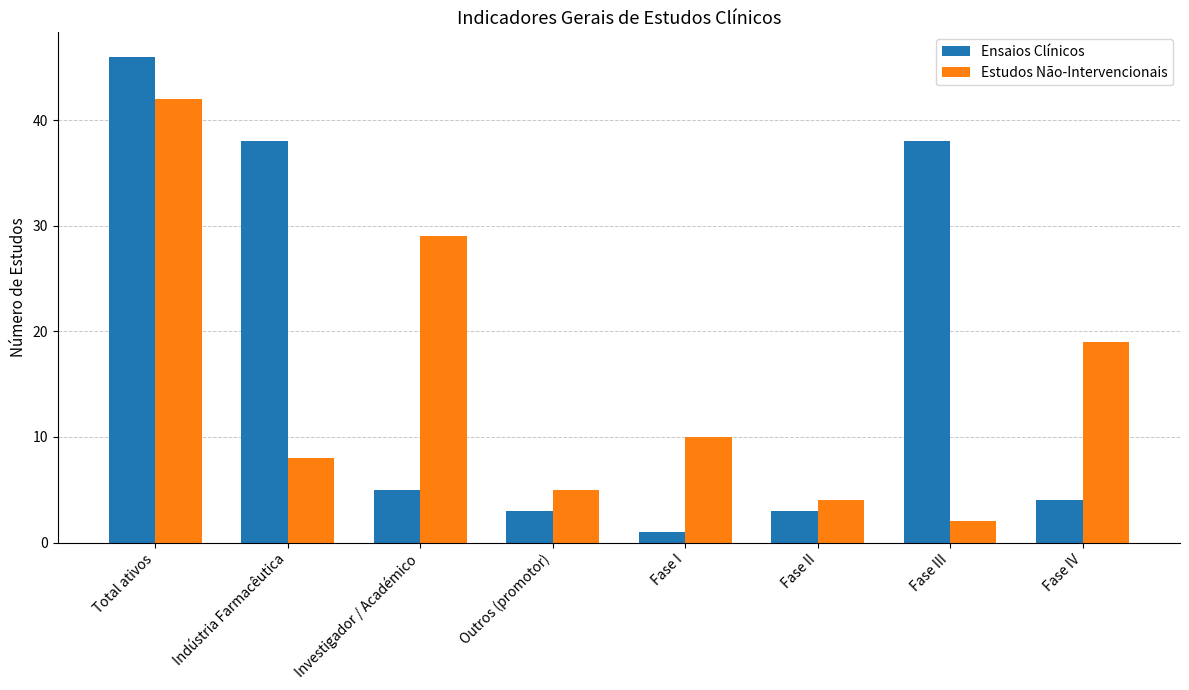

What is the total value across all series at Fase III?

40